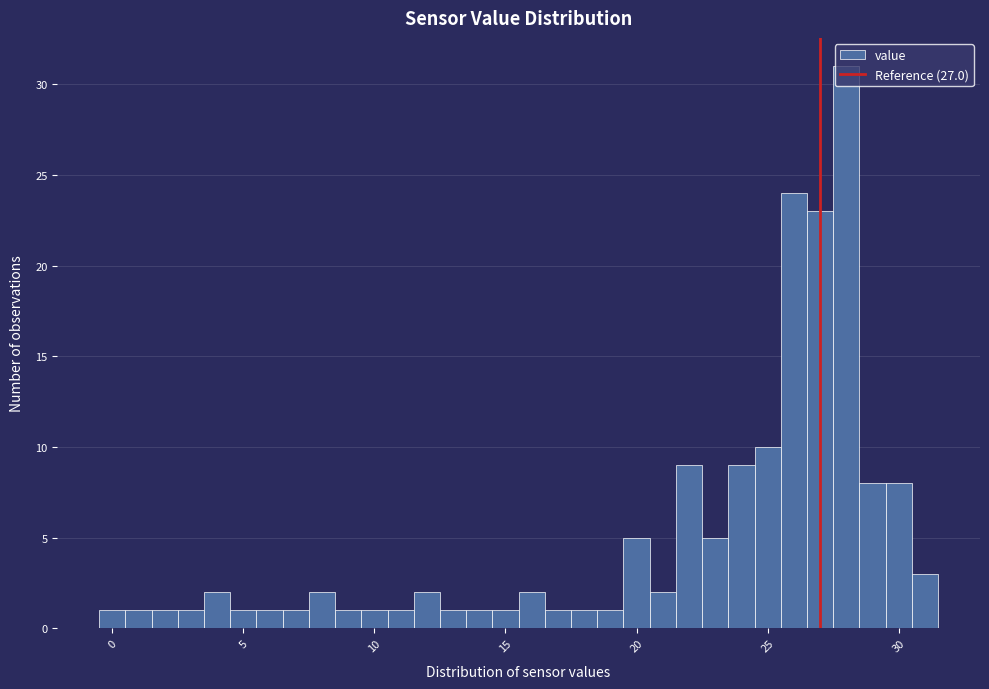

Around what value on the x-axis is the tallest bar? Give the approximate position of its centre, as read against the axis.

28.0